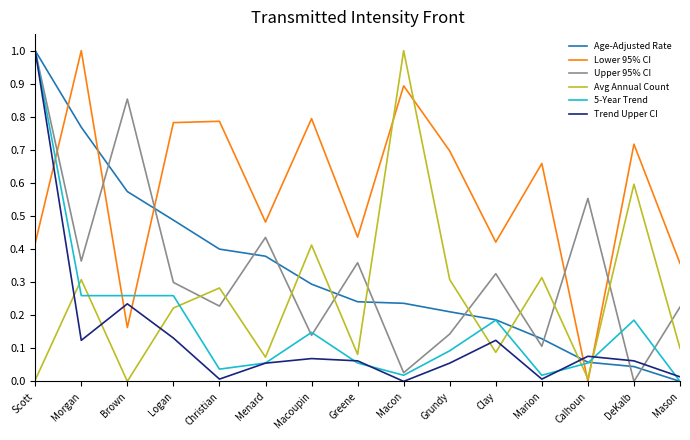

What position from the right is Morgan?

14